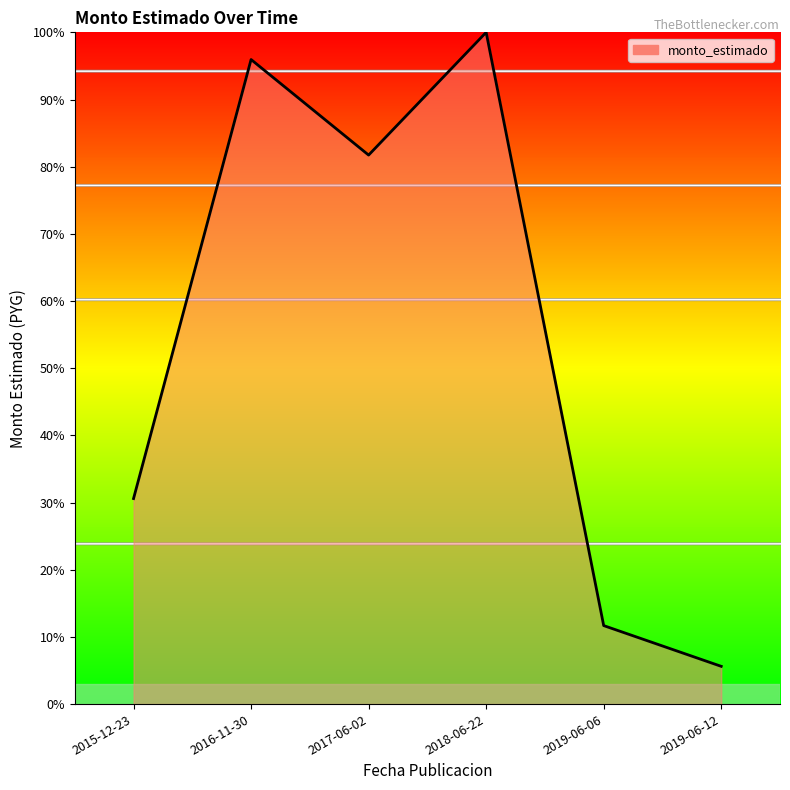

Which has a higher value, 2016-11-30 or 2019-06-12?

2016-11-30